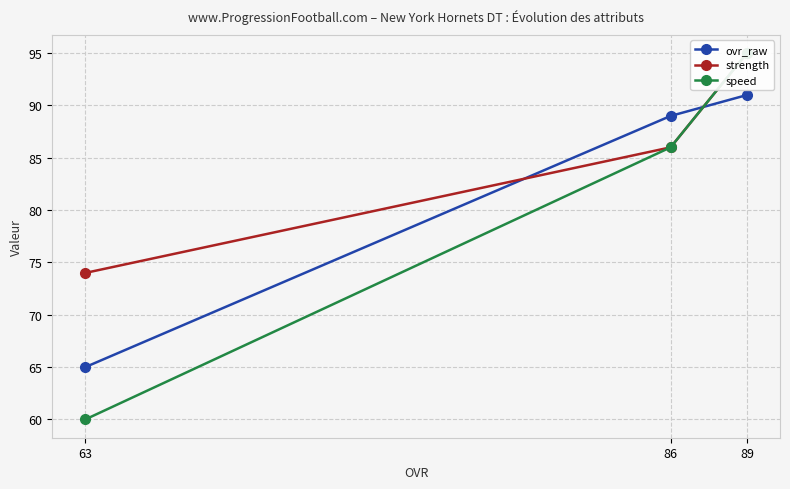

What is the difference between the maximum and minimum values in the strength series?

21